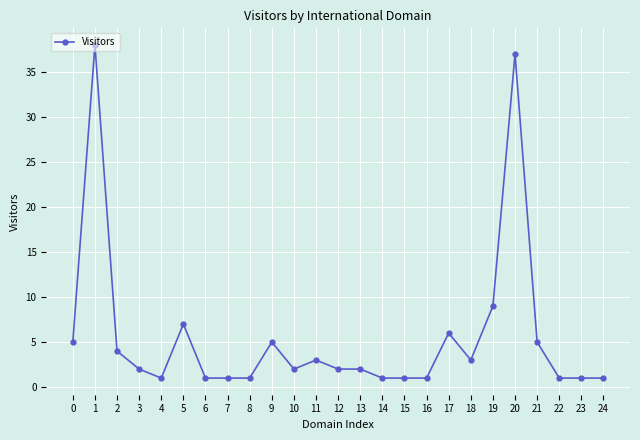

Reading left to right, transcribe all the data shown in this chart.

0=5	1=38	2=4	3=2	4=1	5=7	6=1	7=1	8=1	9=5	10=2	11=3	12=2	13=2	14=1	15=1	16=1	17=6	18=3	19=9	20=37	21=5	22=1	23=1	24=1